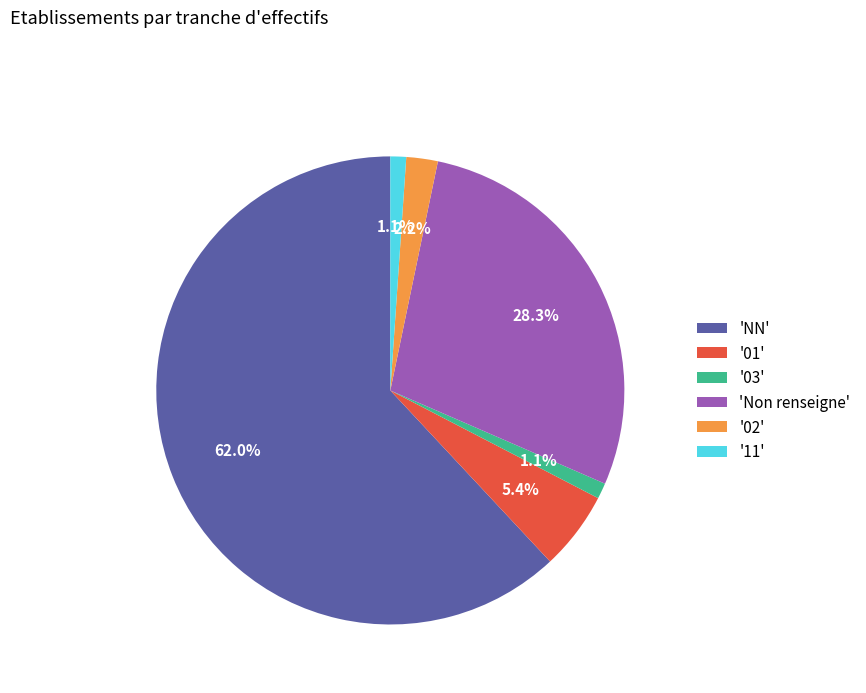

Between 'Non renseigne' and 'NN', which is larger?

'NN'